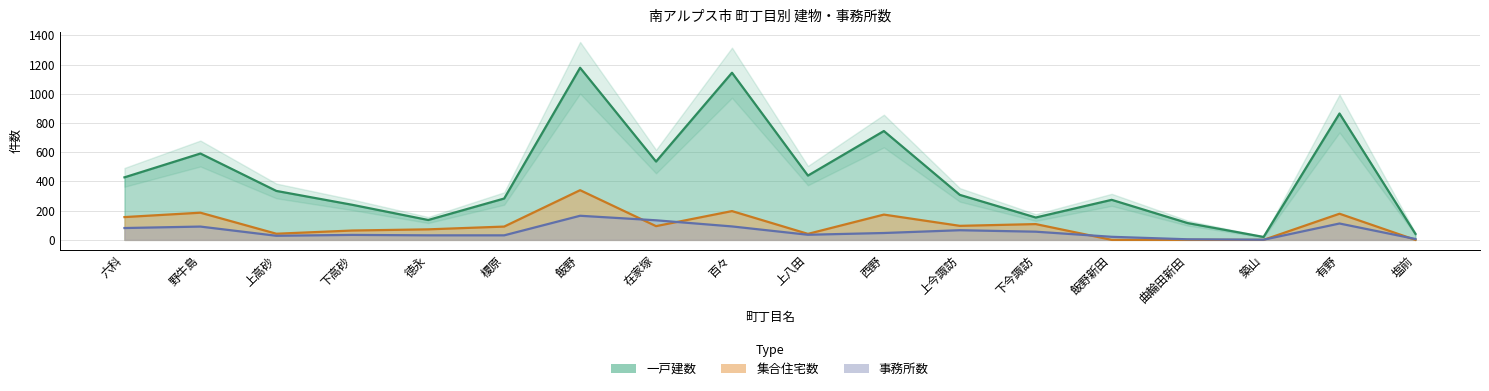

At which label does 一戸建数 reach its peak?

飯野